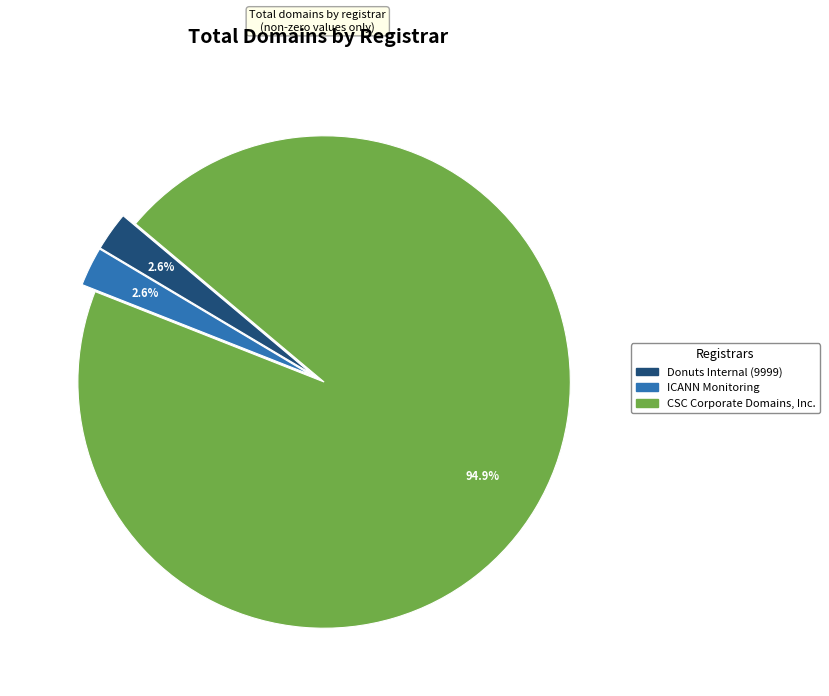

Count the number of slices in the pie.

3